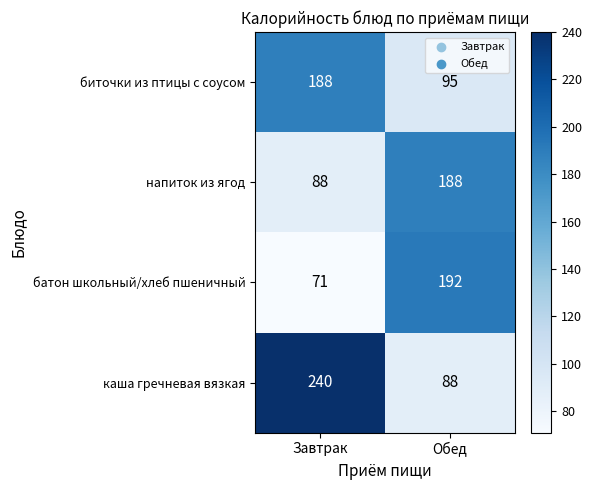

Which series has the largest total across all categories?

каша гречневая вязкая